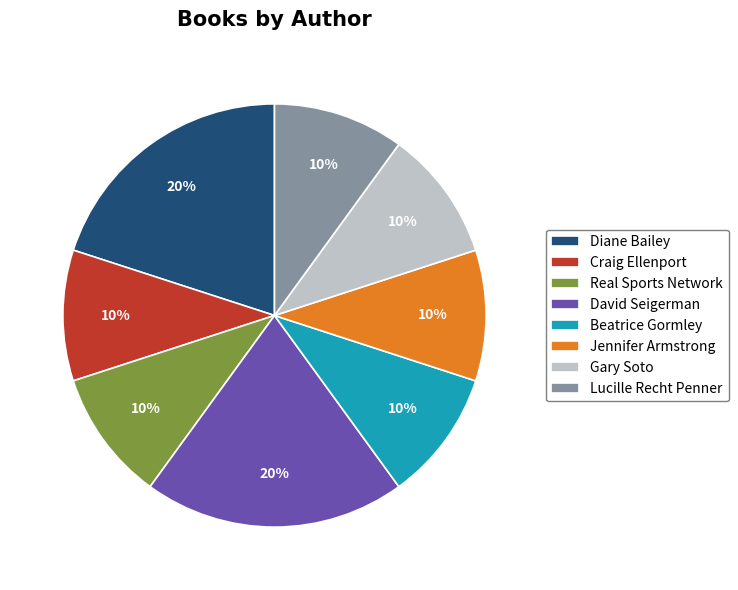

To the nearest percent, what is the difference between the largest and smallest slice percentages?

10%